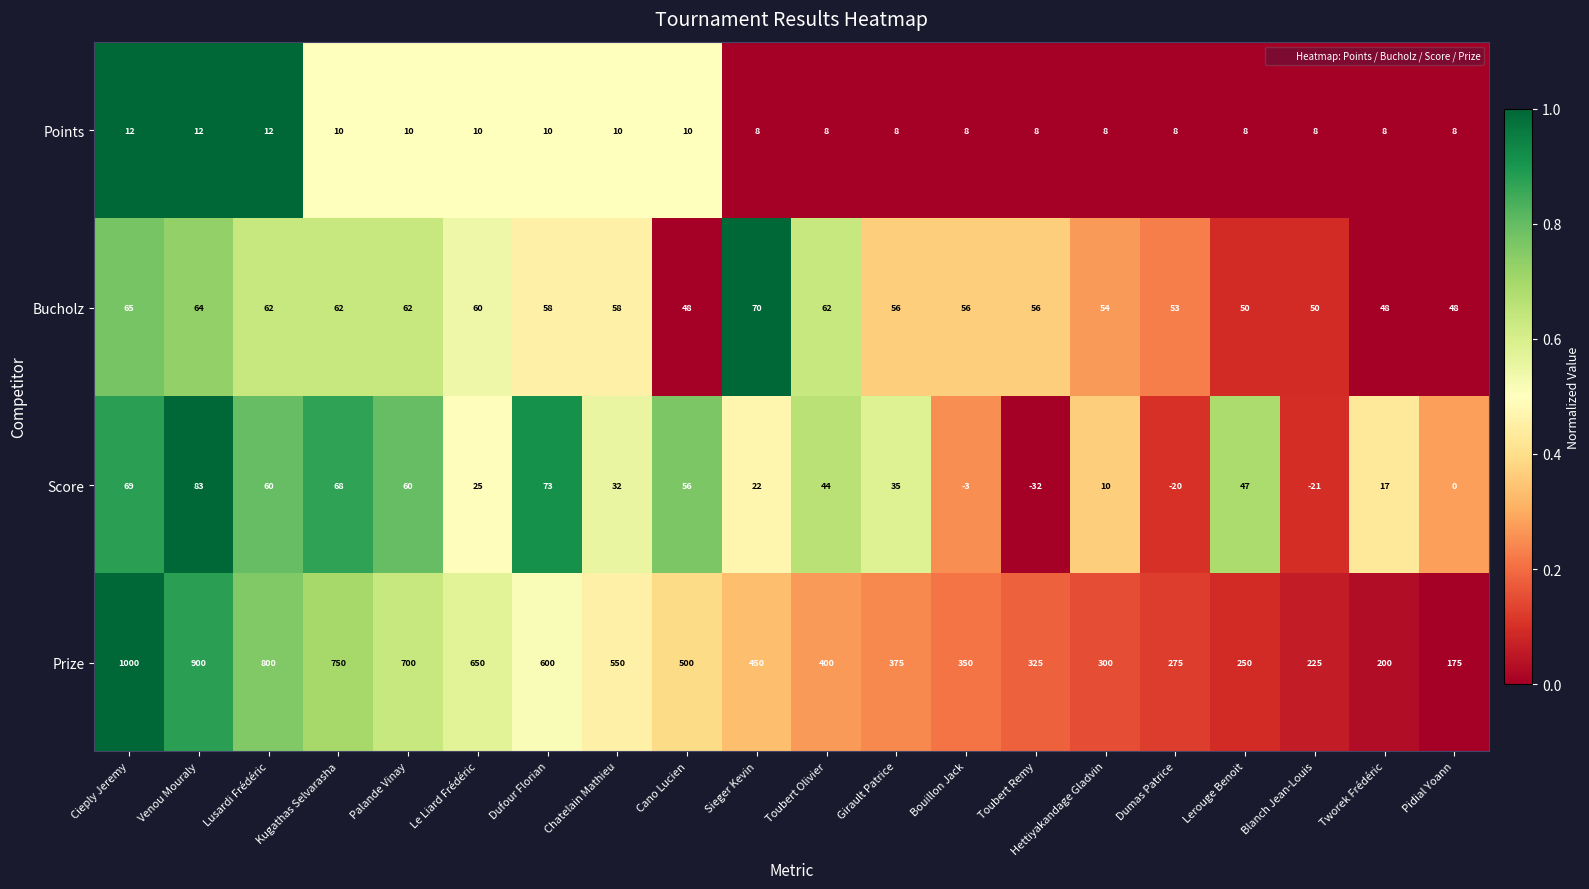

What is the lowest value of the Prize series?

175